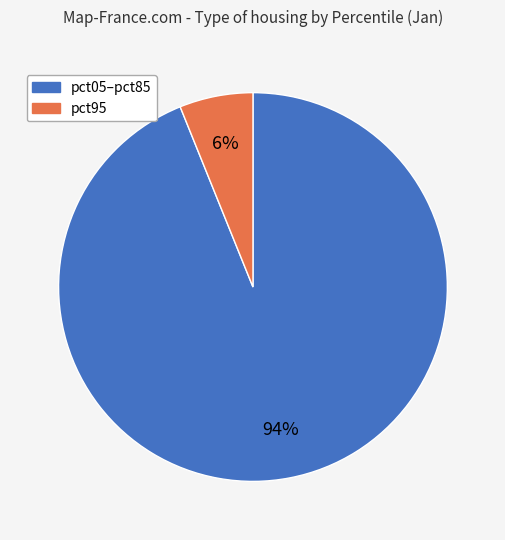

To the nearest percent, what is the difference between the largest and smallest slice percentages?

88%